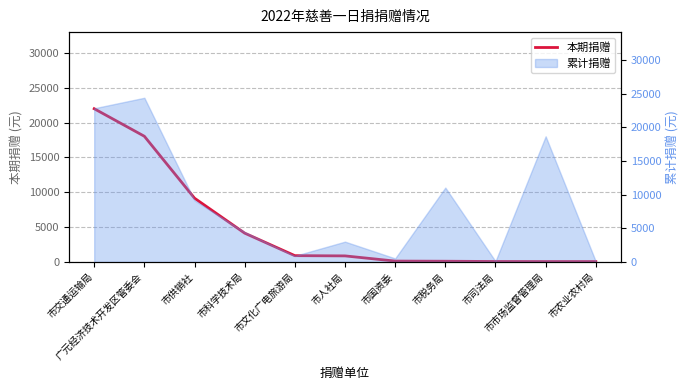

What is the difference between the values at 市供销社 and 市农业农村局?

9100